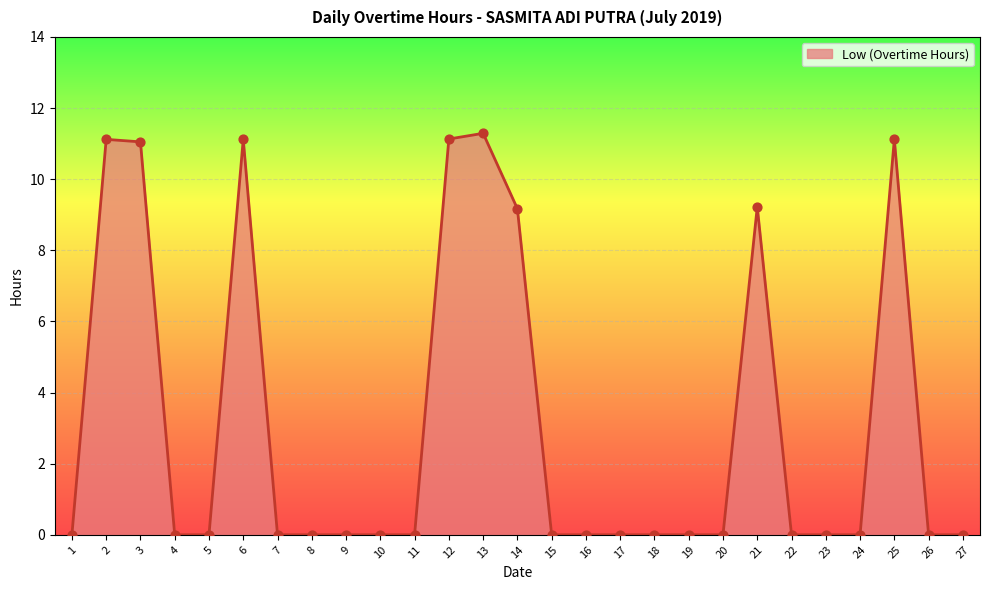

Which has a higher value, 20 or 3?

3